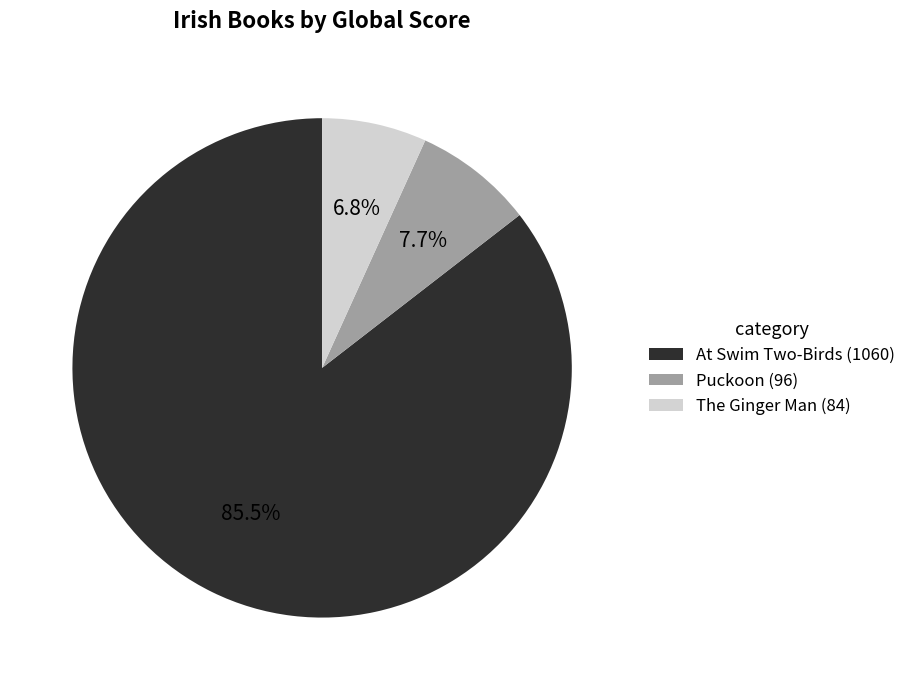

To the nearest percent, what is the average slice percentage?

33%